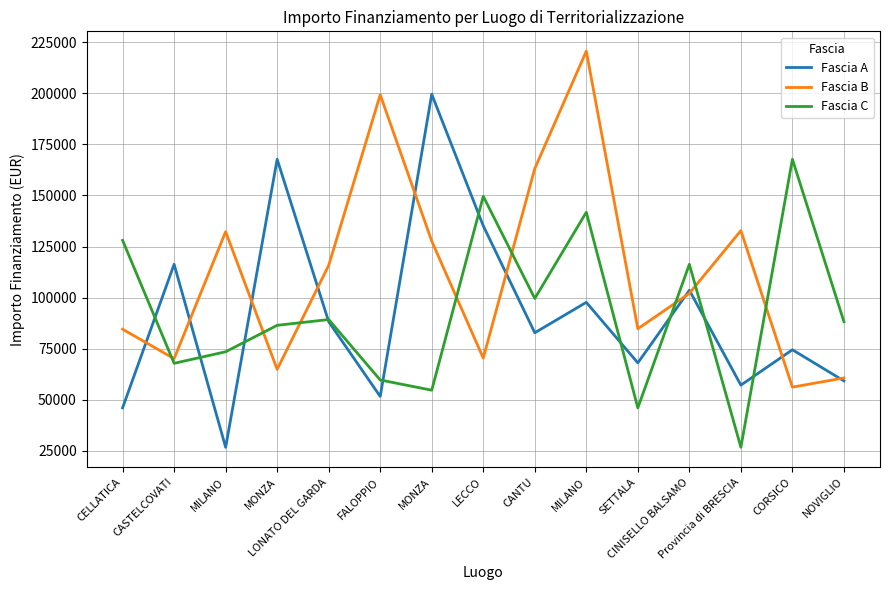

What is the difference between the highest and lowest values at MILANO?

105549.7